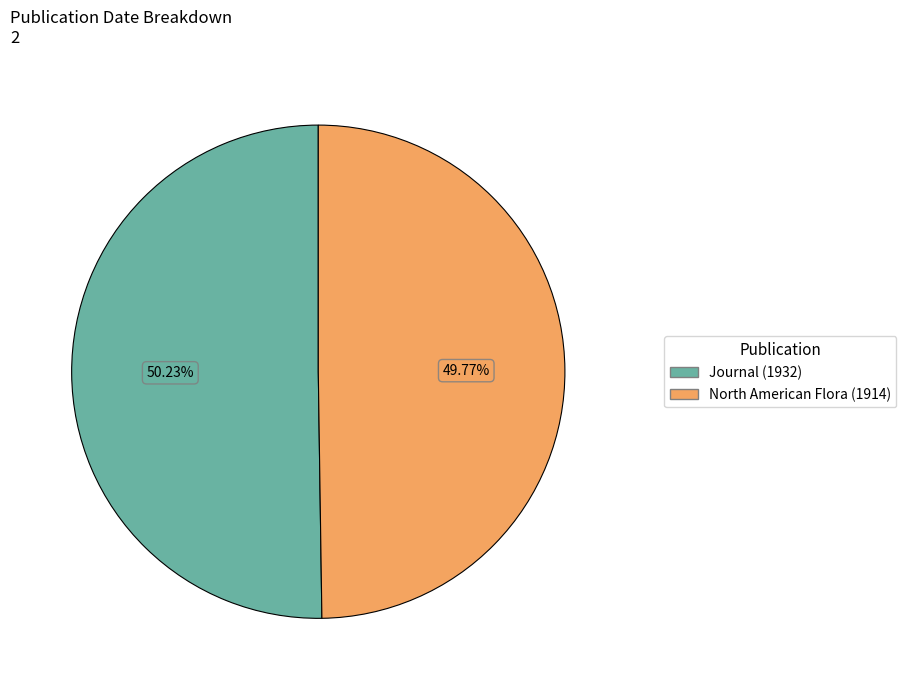

Is there a majority slice in this chart?

Yes